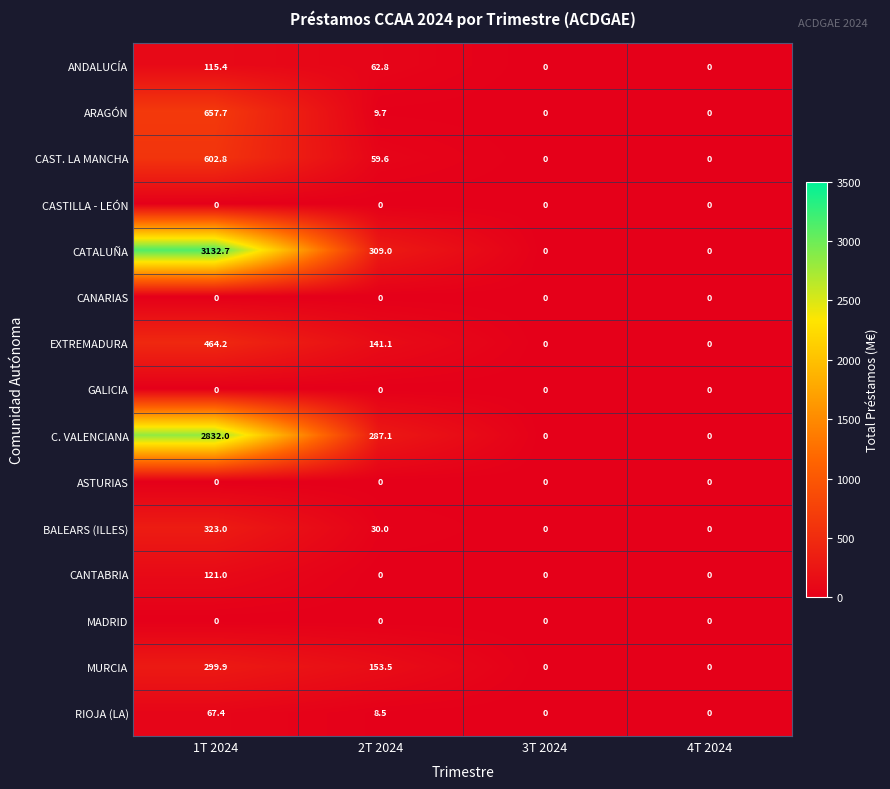

Which series has the largest total across all categories?

CATALUÑA